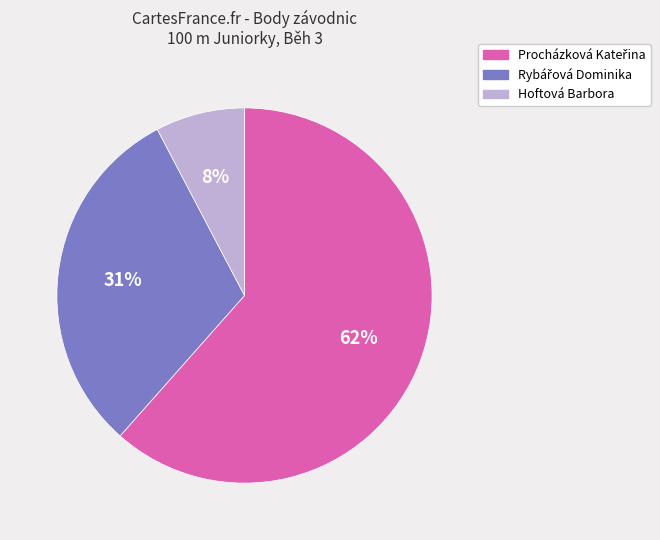

True or false: Hoftová Barbora accounts for 21% of the total.

False